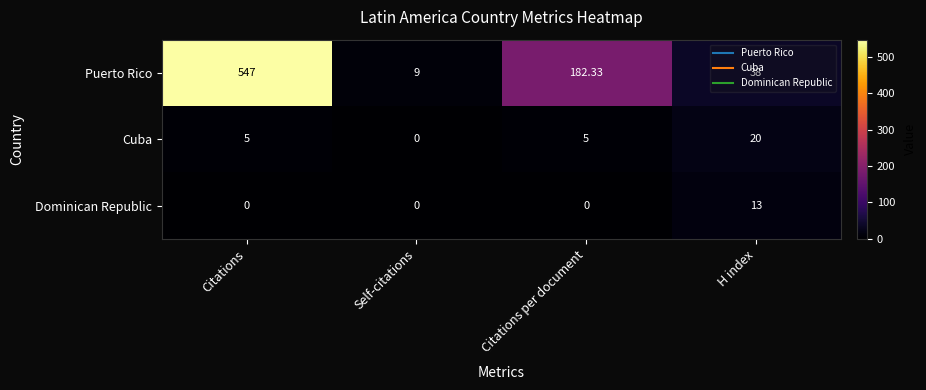

What is the total value across all series at Citations per document?

187.3